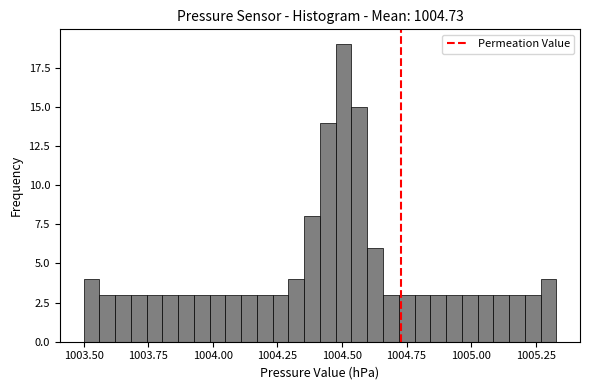

Around what value on the x-axis is the tallest bar? Give the approximate position of its centre, as read against the axis.

1004.50